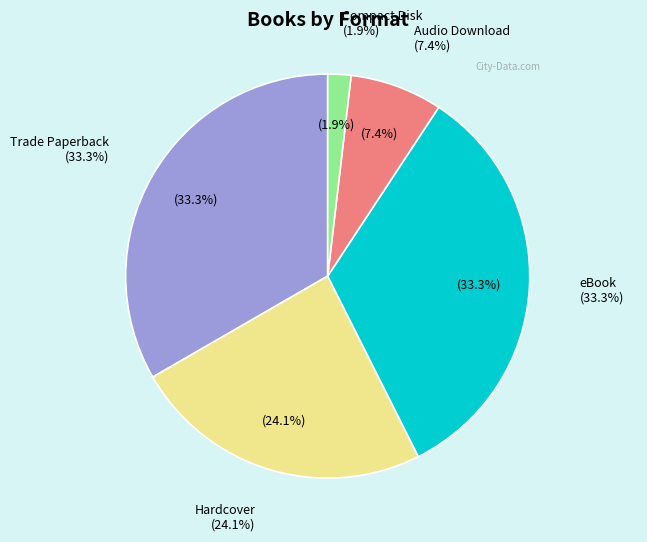

Which slice is the smallest?

Compact Disk